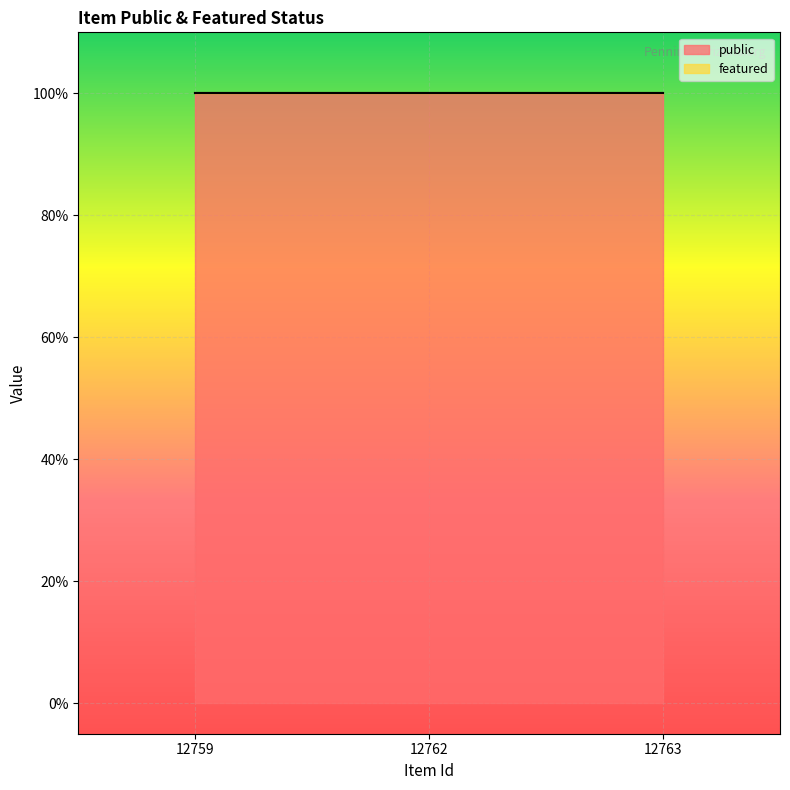

How many lines are shown in the chart?

2